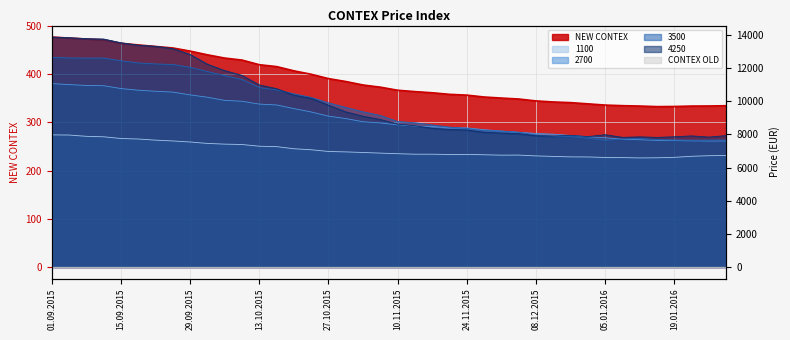

Is it true that 4250 equals 2638.1 at 26.01.2016?

False